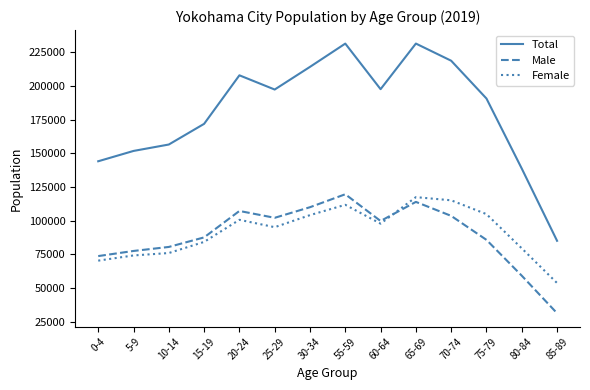

In Male, how many points are lower than both neighbors (excluding endpoints)?

2